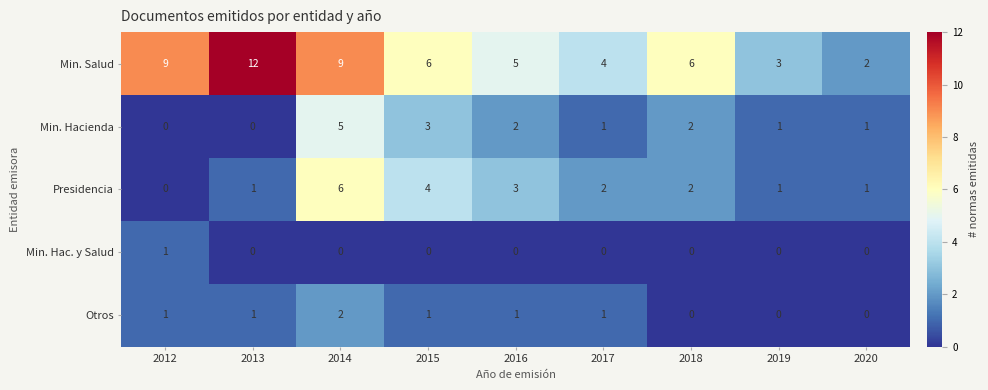

The value of Otros at 2019 is -1. True or false?

False